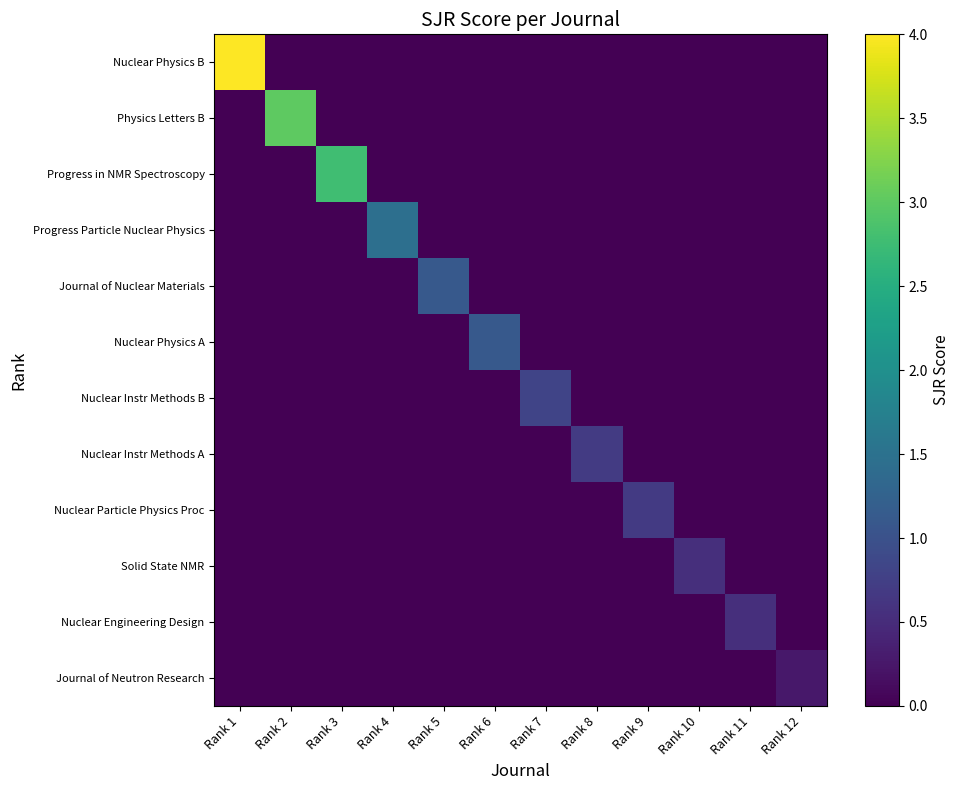

Which series has the widest spread of values?

Nuclear Physics B